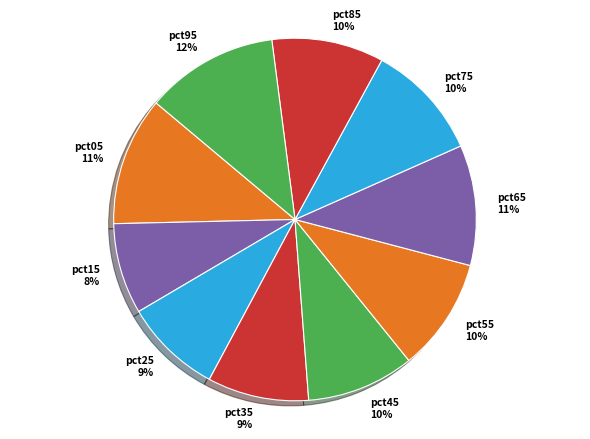

To the nearest percent, what portion does pct55 represent?

10%